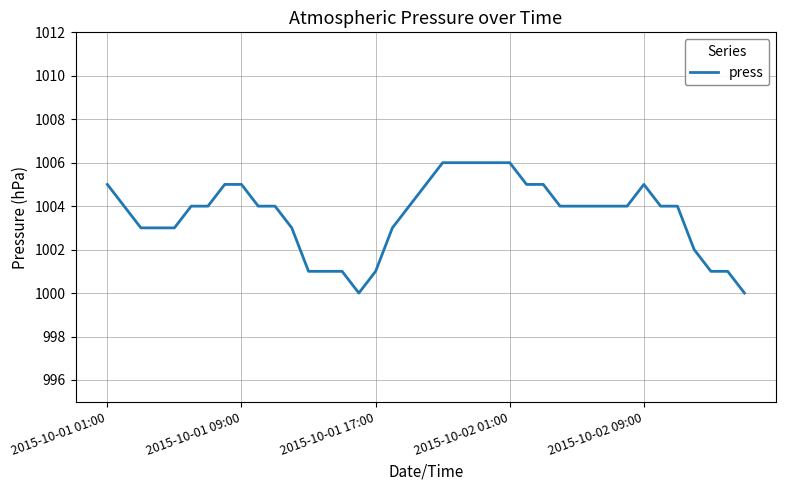

How many values are between 1003 and 1005?

25